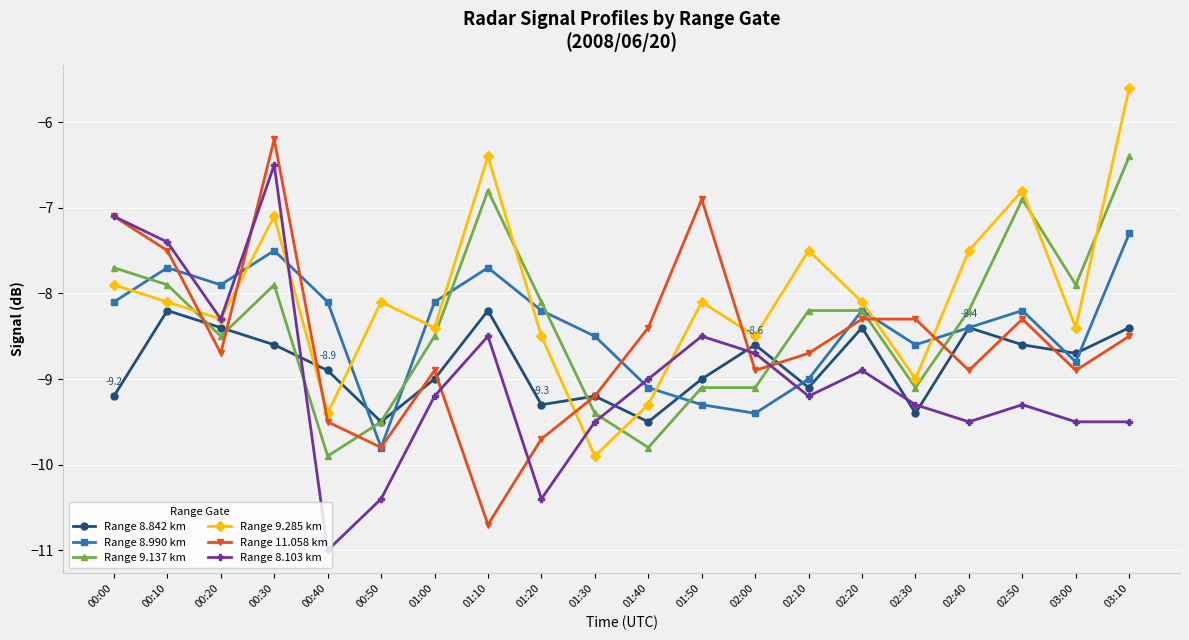

Reading right to left, what are all the values shown in this chart?

Range 8.842 km: -8.4	-8.7	-8.6	-8.4	-9.4	-8.4	-9.1	-8.6	-9.0	-9.5	-9.2	-9.3	-8.2	-9.0	-9.5	-8.9	-8.6	-8.4	-8.2	-9.2
Range 8.990 km: -7.3	-8.8	-8.2	-8.4	-8.6	-8.2	-9.0	-9.4	-9.3	-9.1	-8.5	-8.2	-7.7	-8.1	-9.8	-8.1	-7.5	-7.9	-7.7	-8.1
Range 9.137 km: -6.4	-7.9	-6.9	-8.2	-9.1	-8.2	-8.2	-9.1	-9.1	-9.8	-9.4	-8.1	-6.8	-8.5	-9.5	-9.9	-7.9	-8.5	-7.9	-7.7
Range 9.285 km: -5.6	-8.4	-6.8	-7.5	-9.0	-8.1	-7.5	-8.5	-8.1	-9.3	-9.9	-8.5	-6.4	-8.4	-8.1	-9.4	-7.1	-8.3	-8.1	-7.9
Range 11.058 km: -8.5	-8.9	-8.3	-8.9	-8.3	-8.3	-8.7	-8.9	-6.9	-8.4	-9.2	-9.7	-10.7	-8.9	-9.8	-9.5	-6.2	-8.7	-7.5	-7.1
Range 8.103 km: -9.5	-9.5	-9.3	-9.5	-9.3	-8.9	-9.2	-8.7	-8.5	-9.0	-9.5	-10.4	-8.5	-9.2	-10.4	-11.0	-6.5	-8.3	-7.4	-7.1